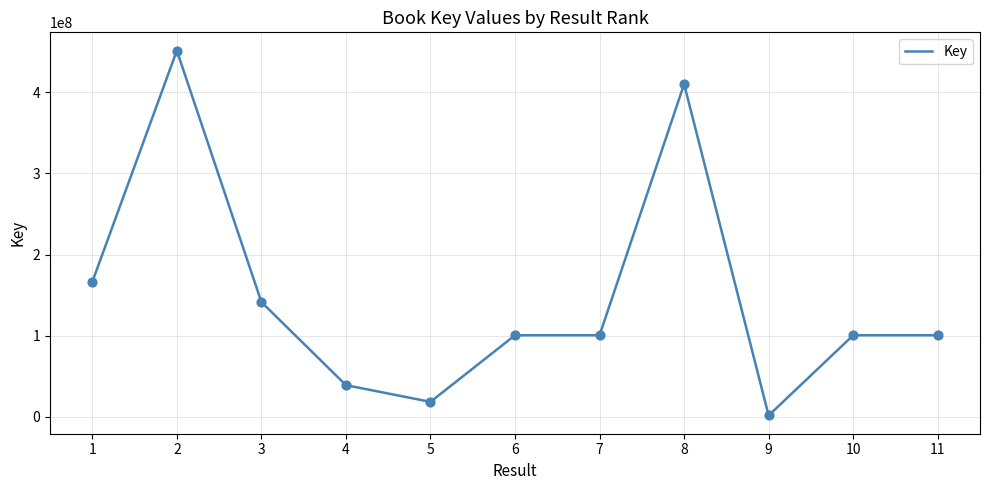

Approximately how many times larger is the value at 1 compared to 6?

1.7